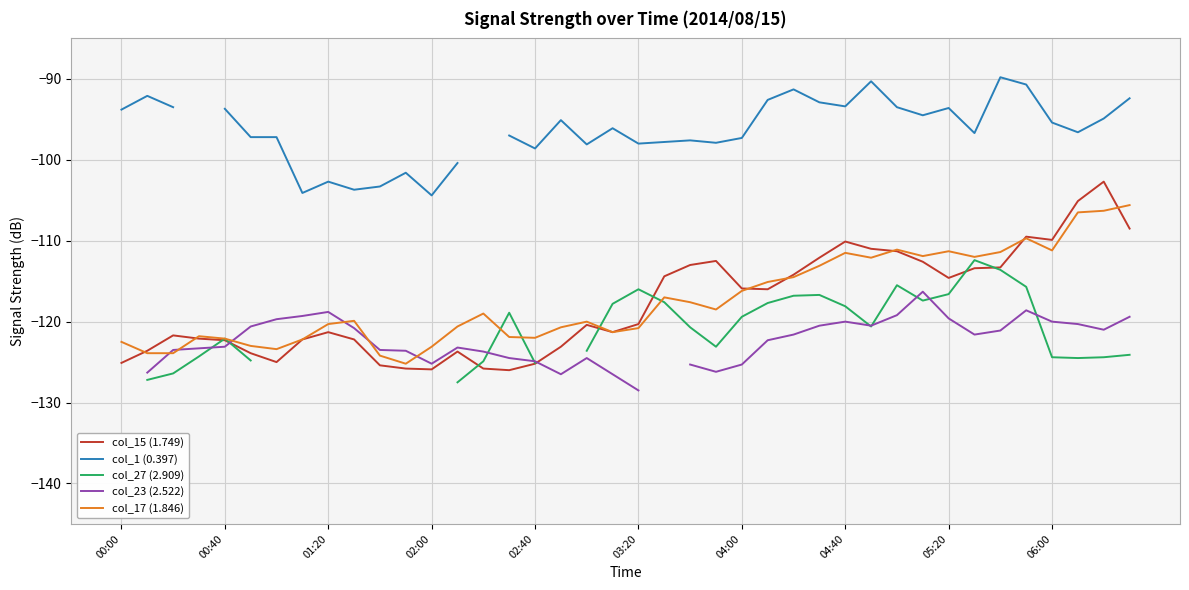

What is the sum of all col_17 (1.846) values?

-4694.4